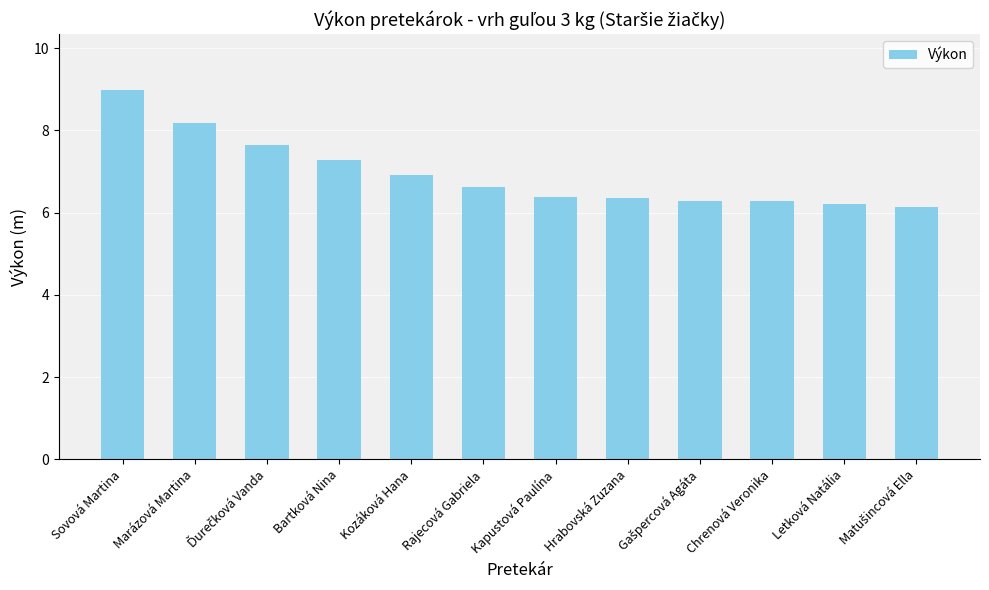

What is the sum of the values at Letková Natália and Bartková Nina?

13.5